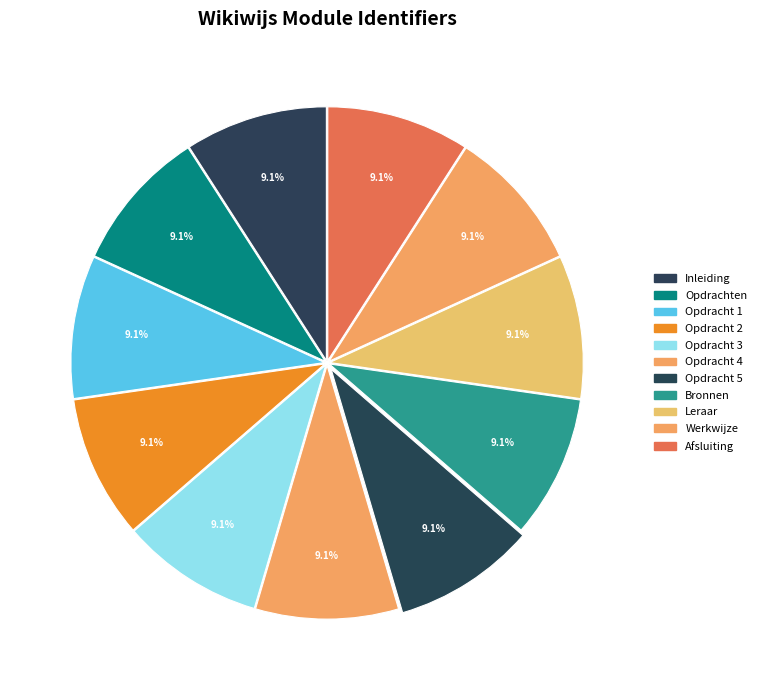

What percentage is the Opdracht 1 slice, to the nearest percent?

9%